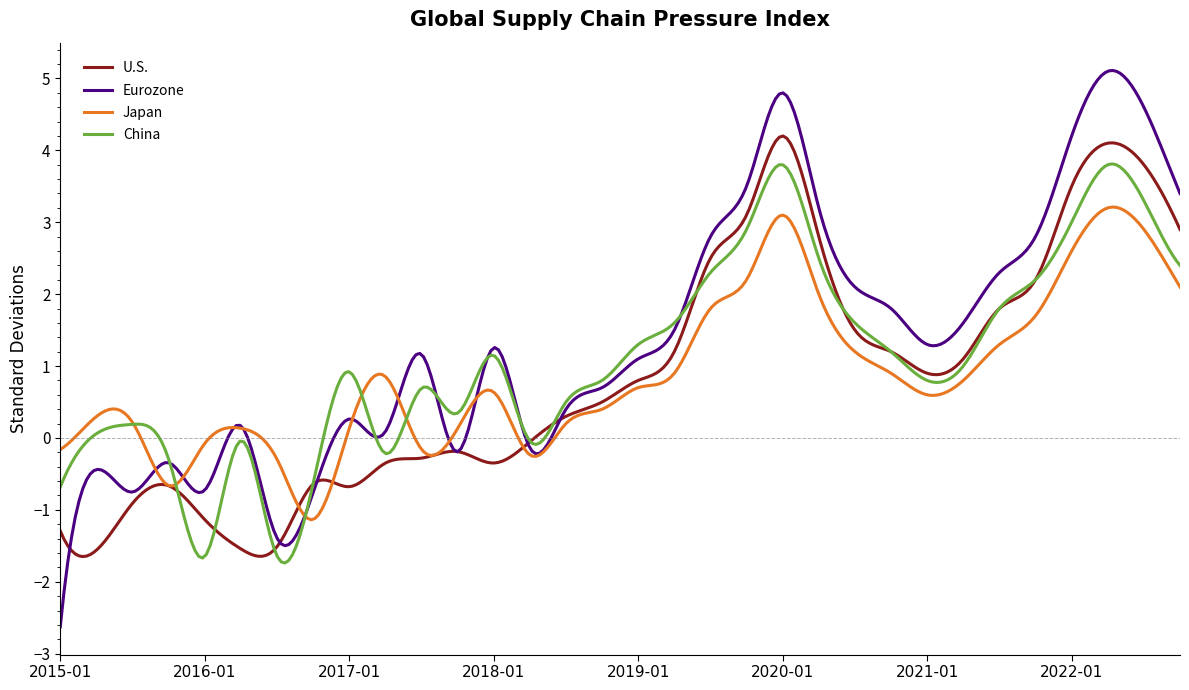

What are all the series names shown in the legend?

U.S., Eurozone, Japan, China